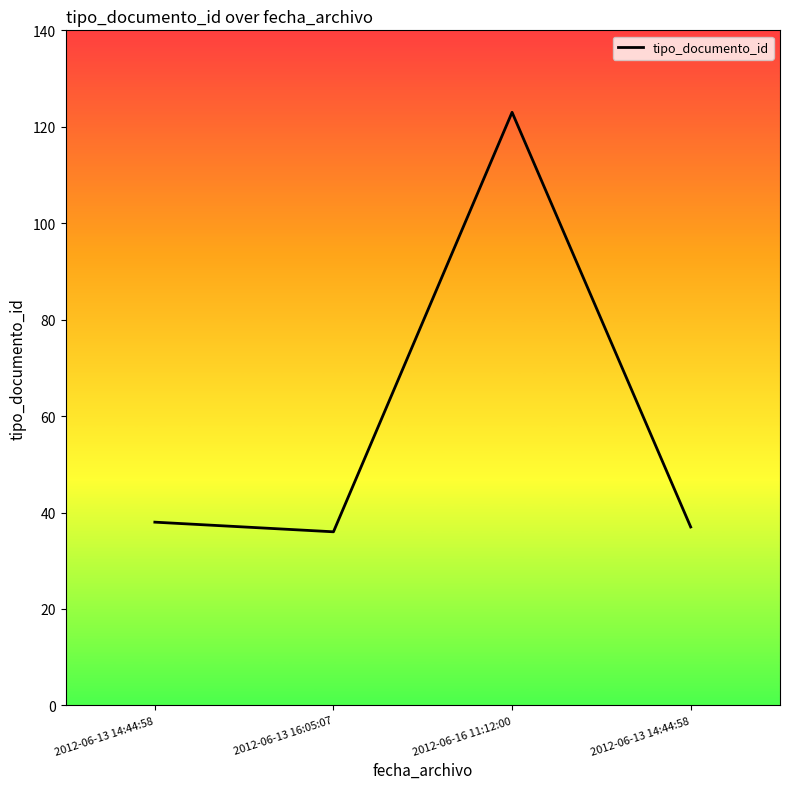

Reading left to right, transcribe all the data shown in this chart.

2012-06-13 14:44:58=38	2012-06-13 16:05:07=36	2012-06-16 11:12:00=123	2012-06-13 14:44:58=37